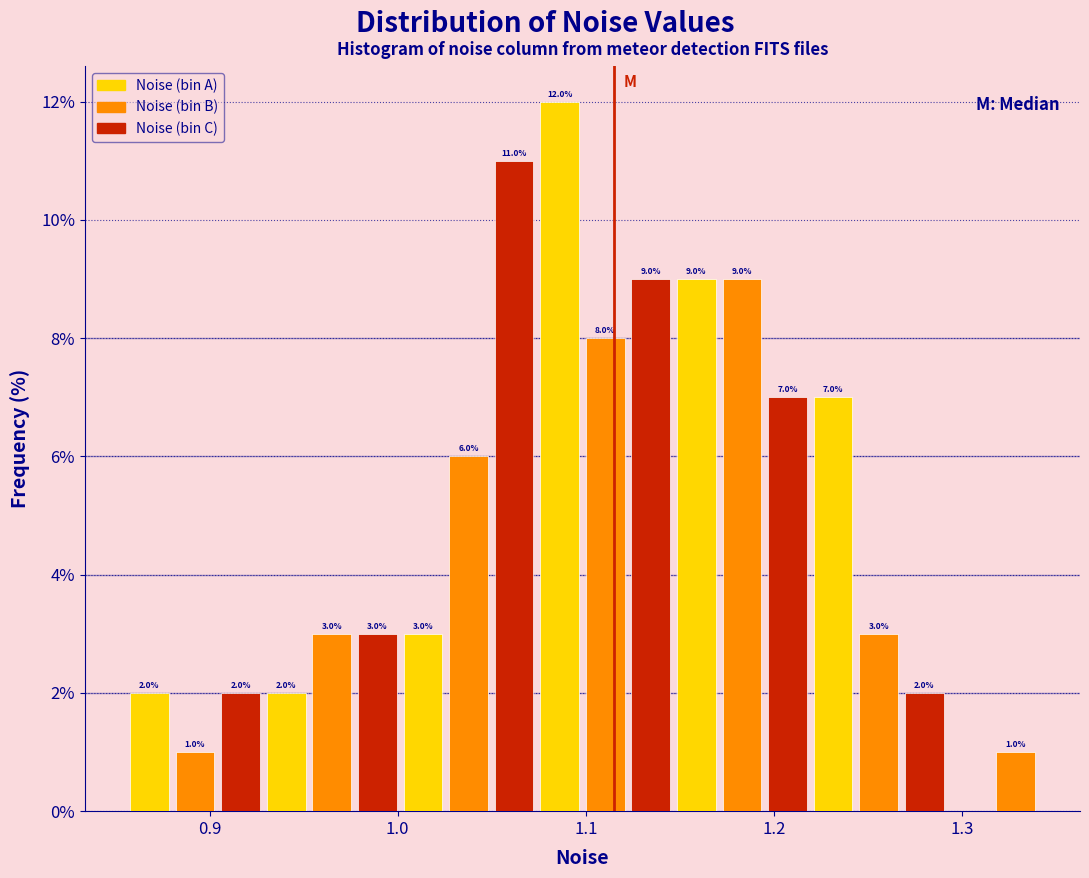

Around what value on the x-axis is the tallest bar? Give the approximate position of its centre, as read against the axis.

1.09